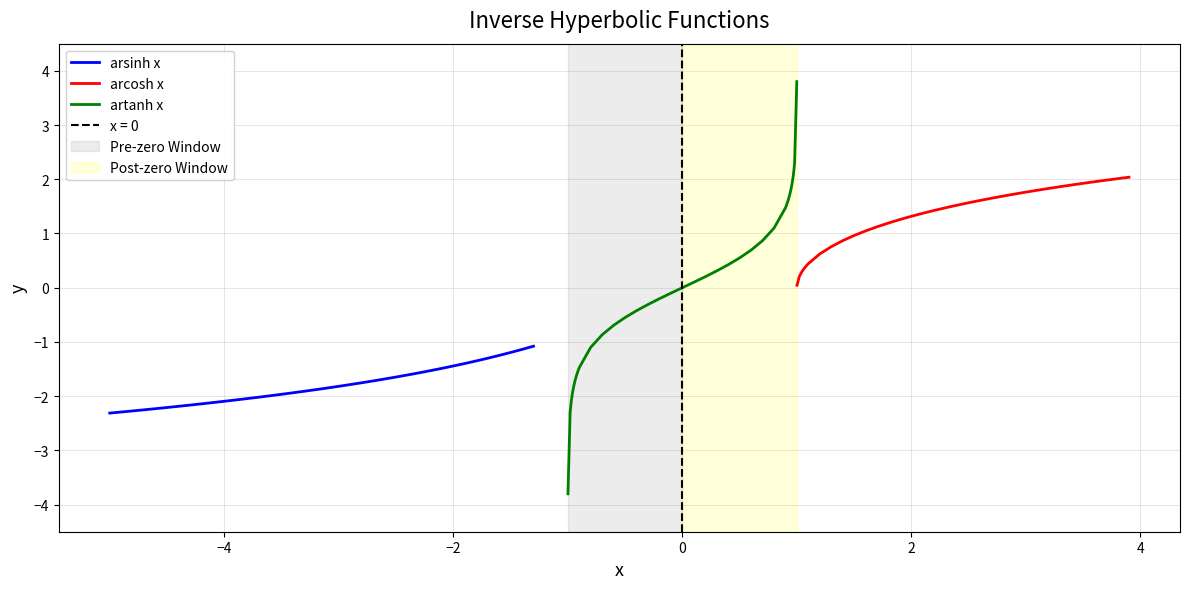

What is the maximum value for arsinh x?

-1.1